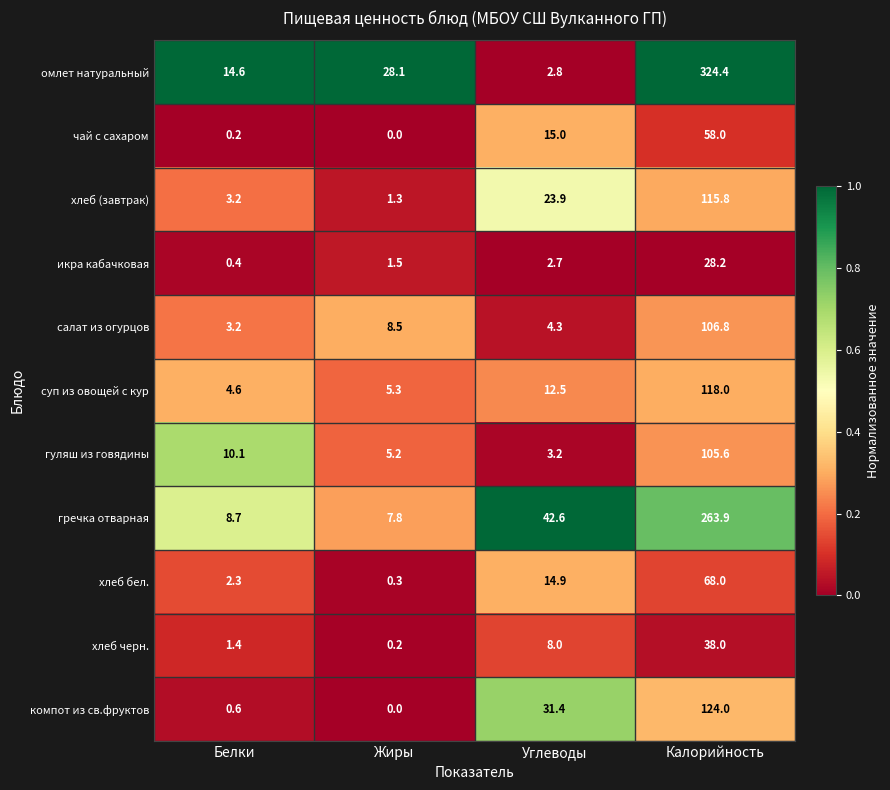

The компот из св.фруктов series shows 35.4 at Калорийность. True or false?

False